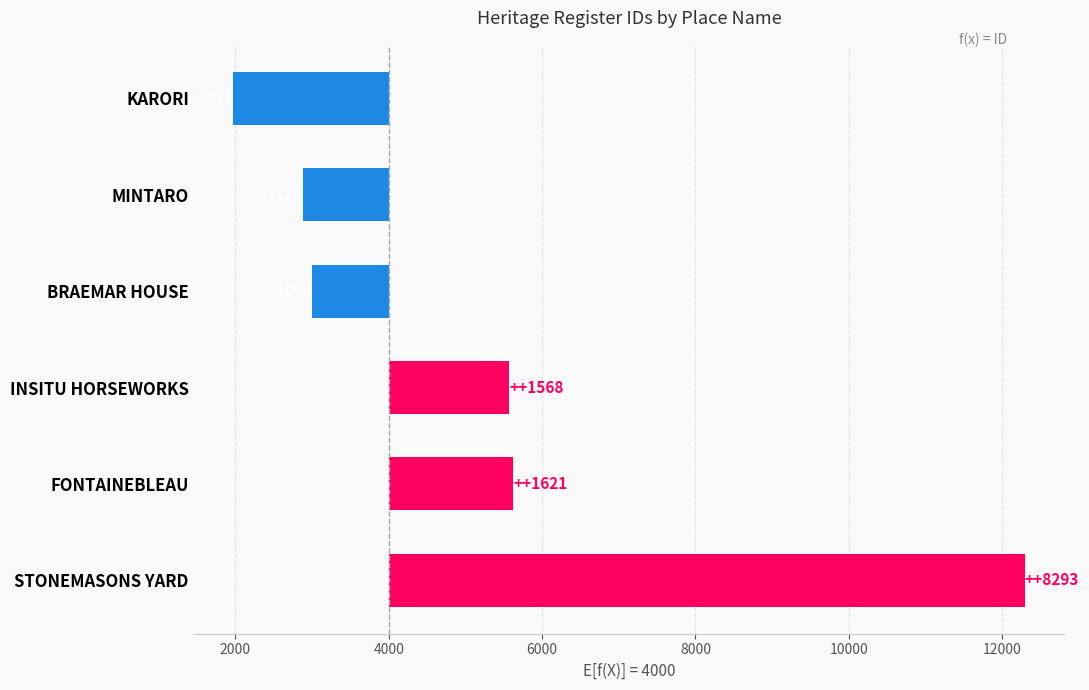

Is it true that the value at FONTAINEBLEAU is 2561?

False